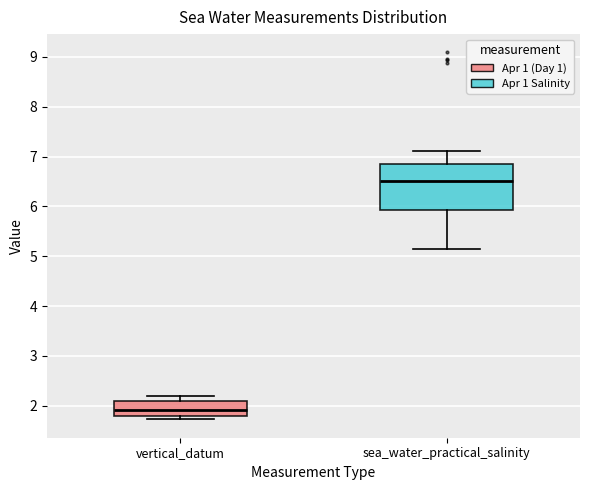

Which box is the tallest, from its lower edge to its upper edge?

sea_water_practical_salinity